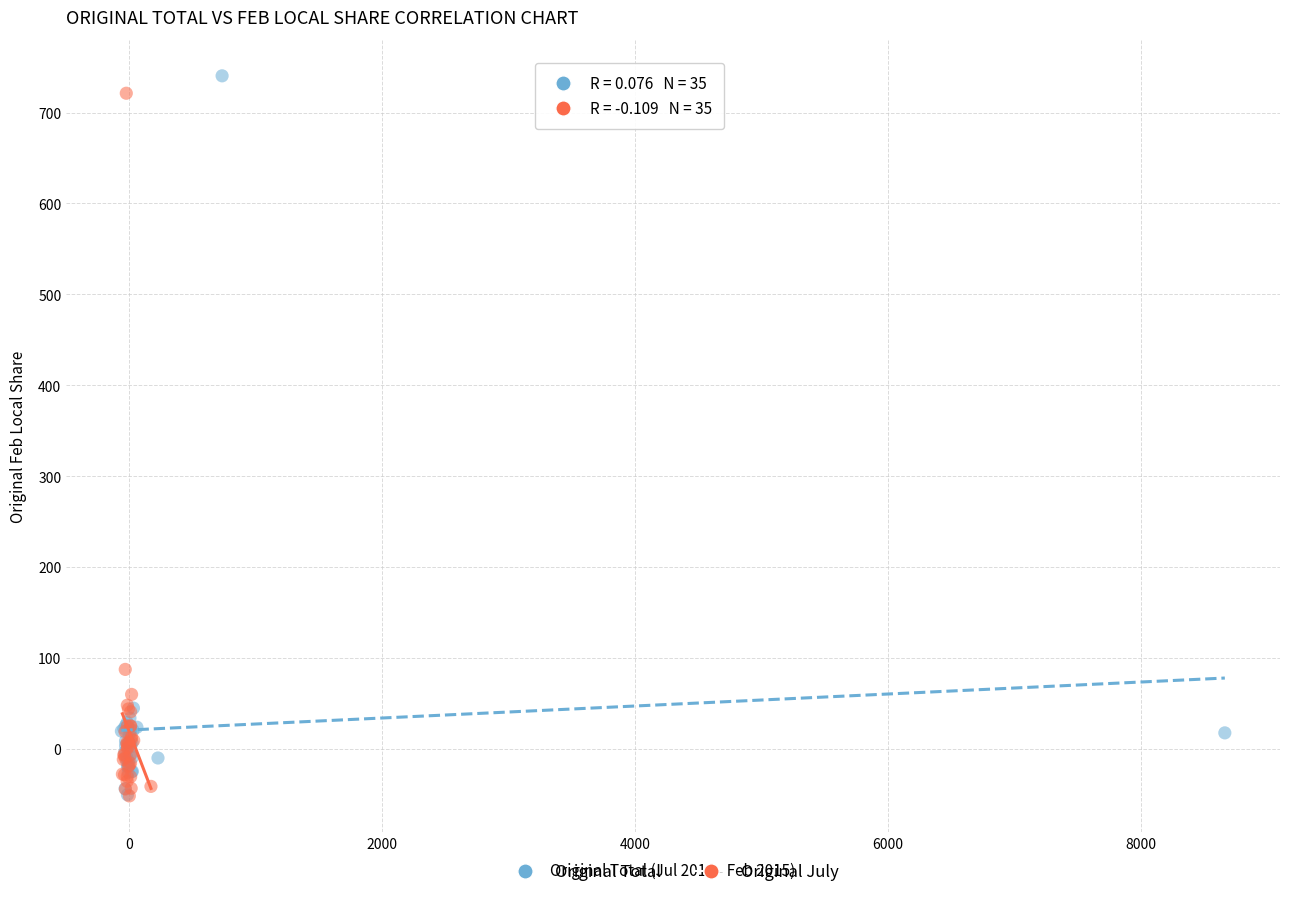

What are all the series names shown in the legend?

Original Total, Original July